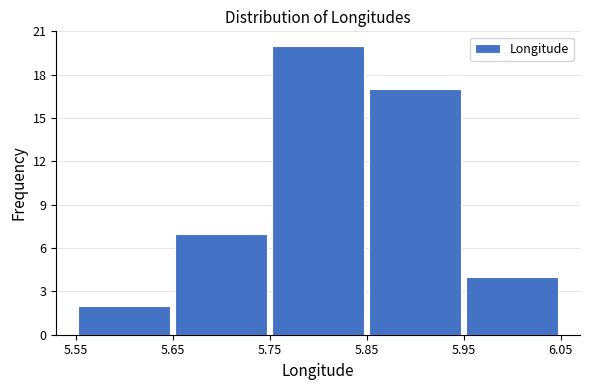

Reading left to right, list every bar in this chart as the range it spans on the x-axis followed by its height. The values are not printed on the chart, so give them approximately, as read against the axis.

5.55 to 5.65: 2
5.65 to 5.75: 7
5.75 to 5.85: 20
5.85 to 5.95: 17
5.95 to 6.05: 4